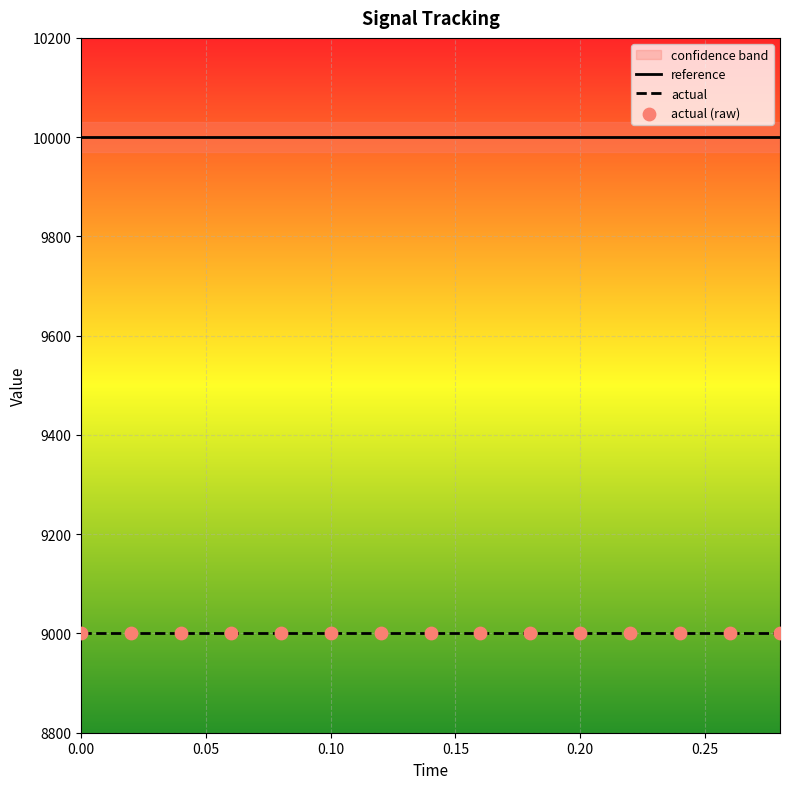

True or false: reference and actual intersect in this chart.

False